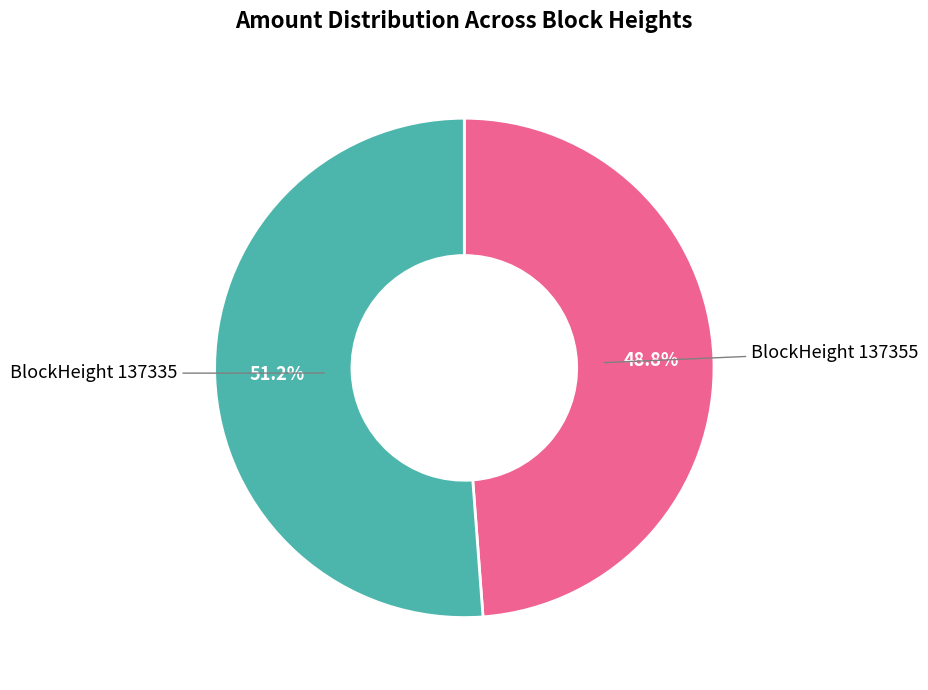

Is there any slice that represents more than half of the pie?

Yes